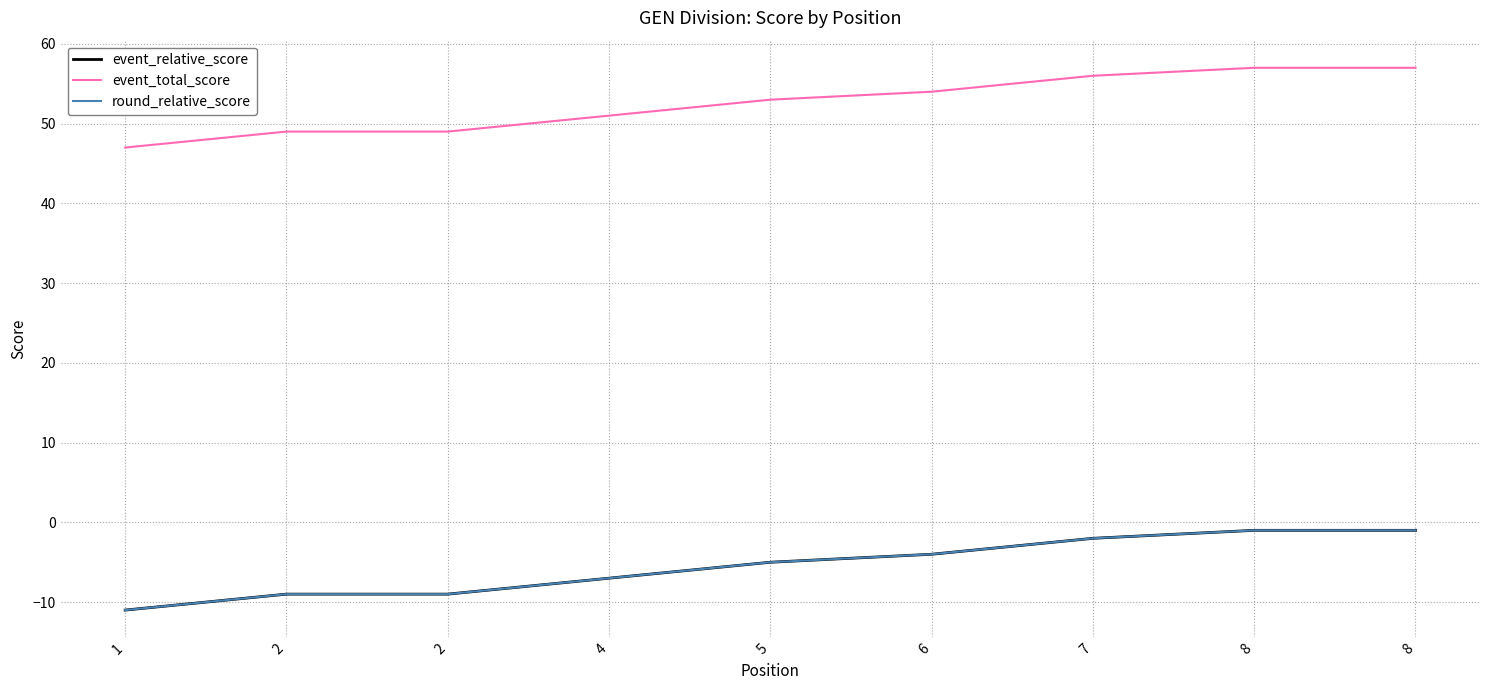

Does the chart display data point markers on the line(s)?

No